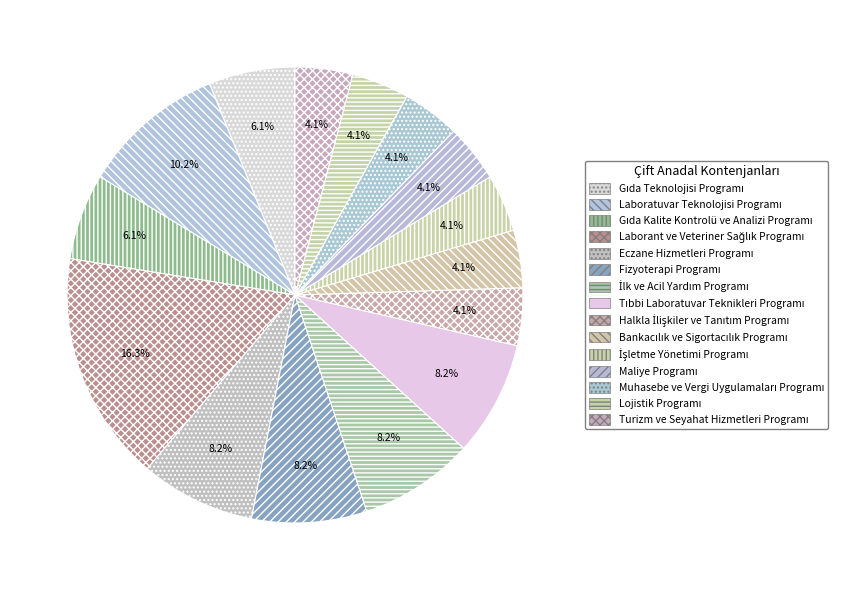

What is the largest slice in the pie chart?

Laborant ve Veteriner Sağlık Programı